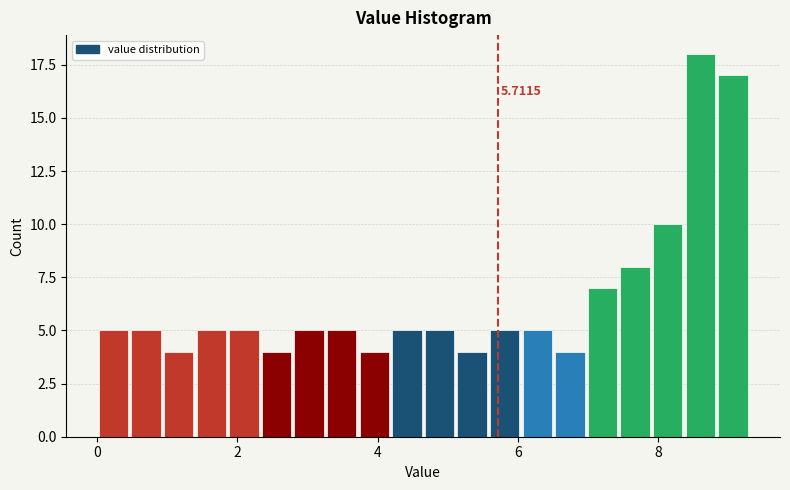

Around what value on the x-axis is the tallest bar? Give the approximate position of its centre, as read against the axis.

8.6